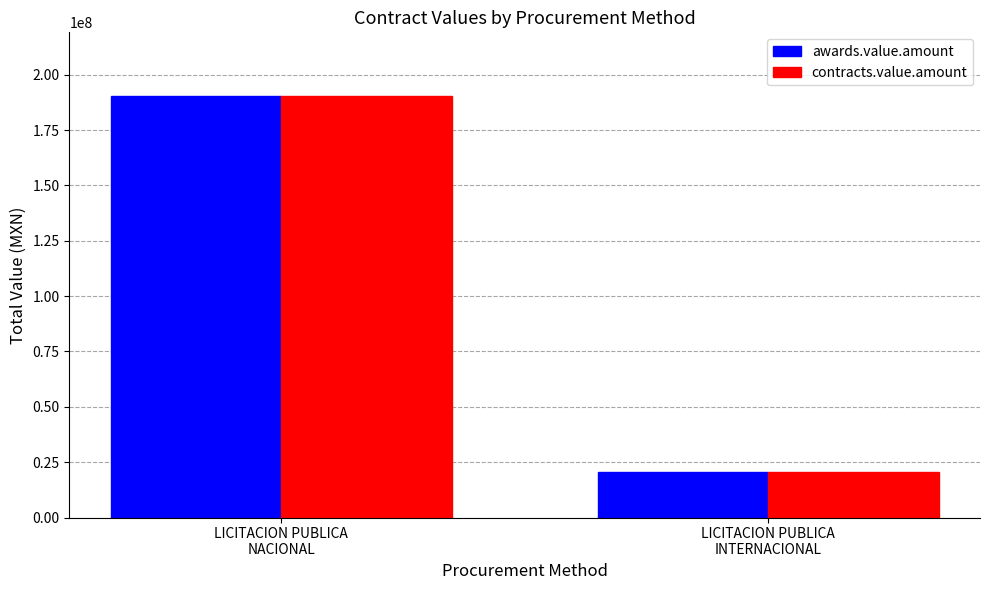

Reading left to right, list all the values displayed in this chart.

awards.value.amount: LICITACION PUBLICA
NACIONAL=190567628.2	LICITACION PUBLICA
INTERNACIONAL=20486196.3
contracts.value.amount: LICITACION PUBLICA
NACIONAL=190567628.2	LICITACION PUBLICA
INTERNACIONAL=20486196.3